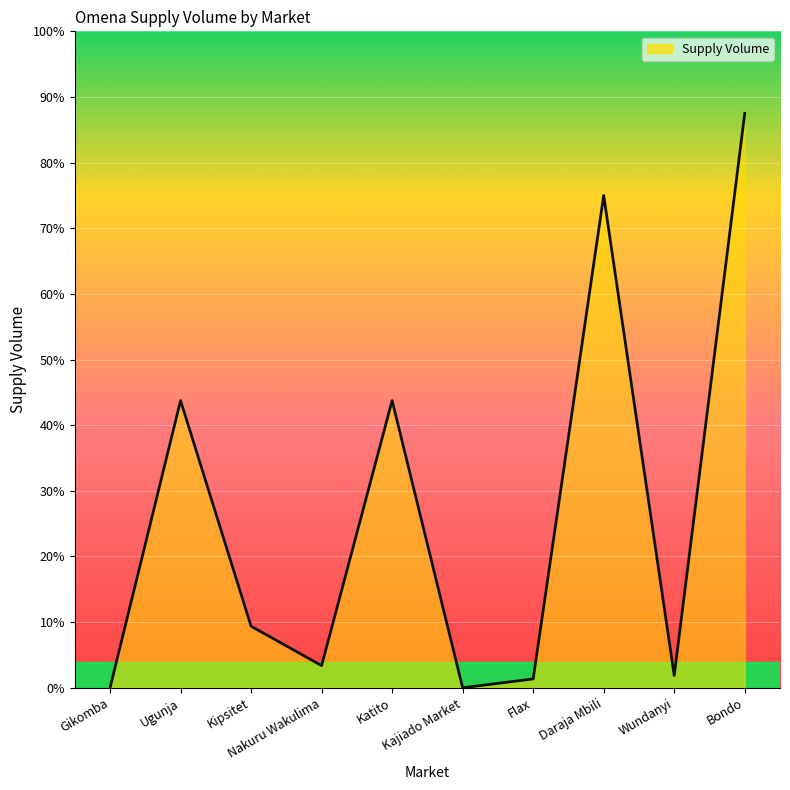

Rank the categories by value from highest to lowest.

Bondo, Daraja Mbili, Ugunja, Katito, Kipsitet, Nakuru Wakulima, Wundanyi, Flax, Gikomba, Kajiado Market